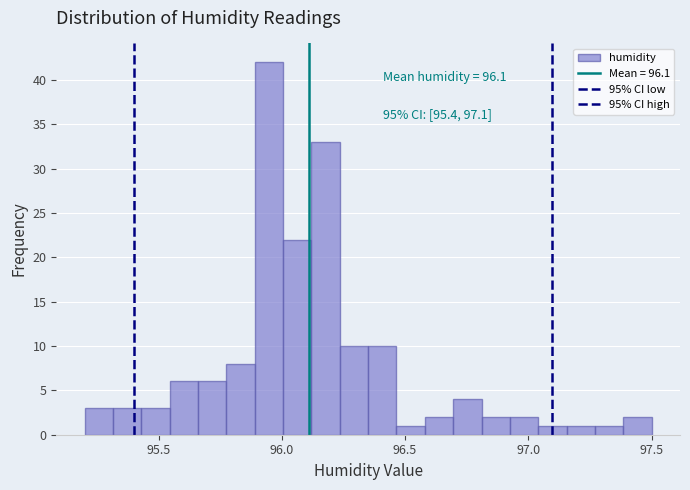

Around what value on the x-axis is the tallest bar? Give the approximate position of its centre, as read against the axis.

95.95